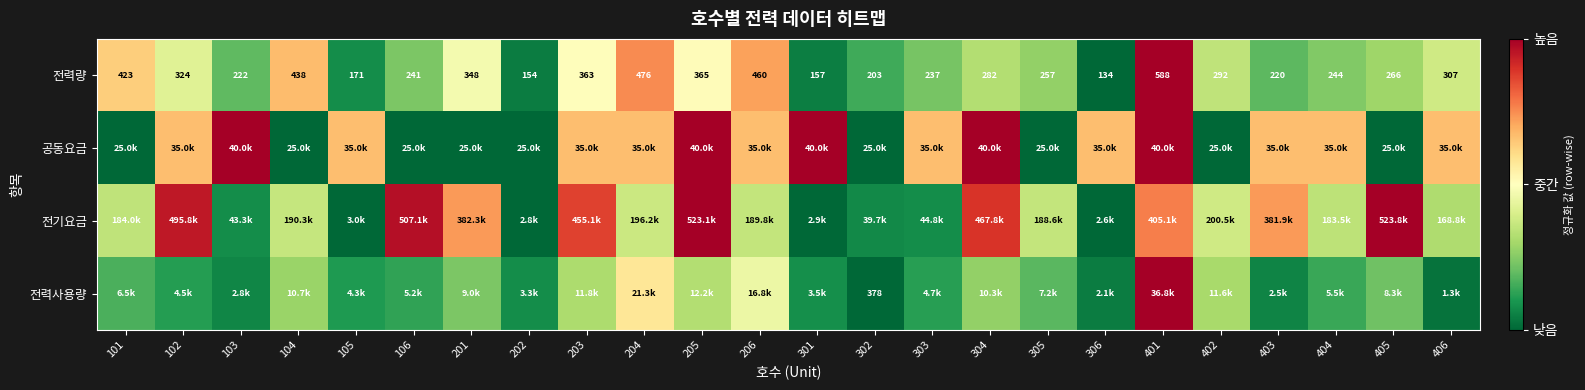

Rank the categories by 전기요금 value from lowest to highest.

306, 202, 301, 105, 302, 103, 303, 406, 404, 101, 305, 206, 104, 204, 402, 403, 201, 401, 203, 304, 102, 106, 205, 405